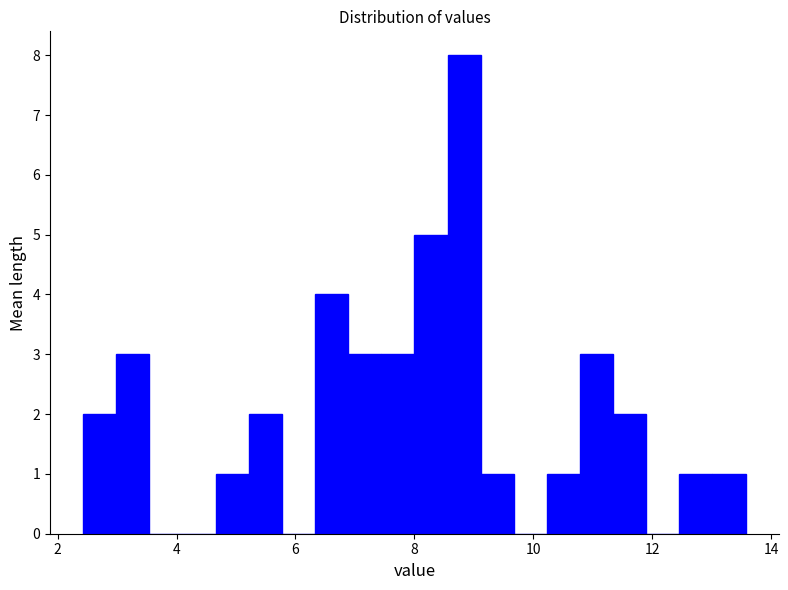

Around what value on the x-axis is the tallest bar? Give the approximate position of its centre, as read against the axis.

8.8